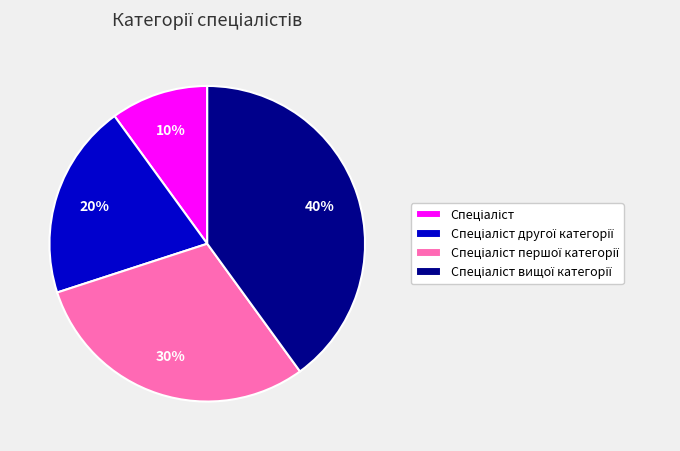

Is there any slice that represents more than half of the pie?

No